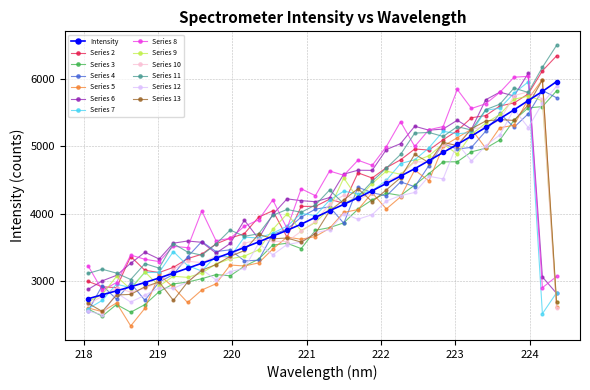

What is the value of the Series 12 point at the 34th from the left?

5892.1